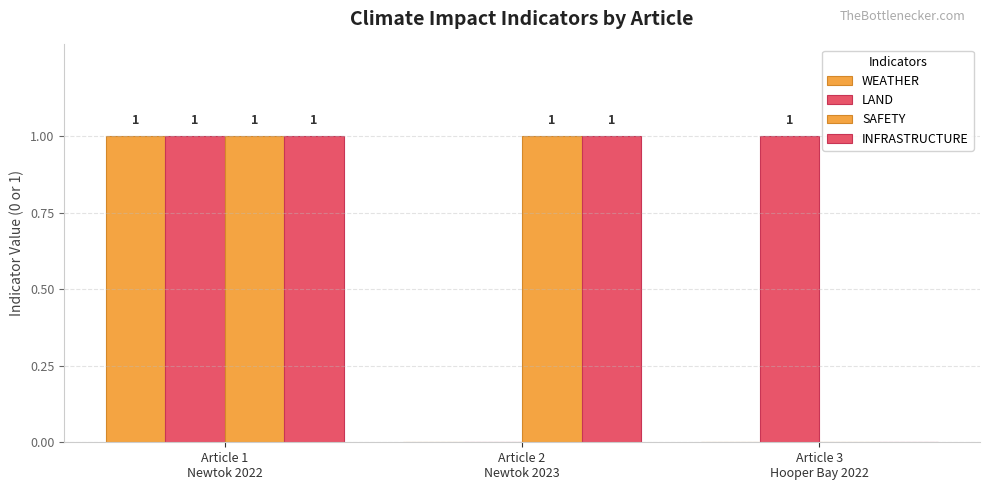

Where is LAND nearest to the value 0?

Article 2
Newtok 2023